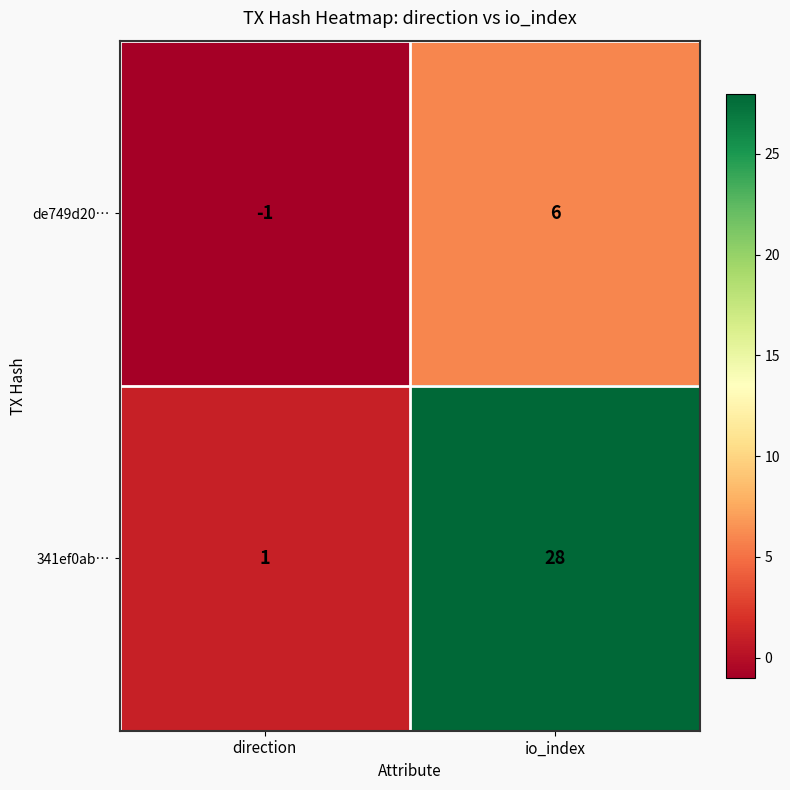

True or false: 341ef0ab… has a value of 28 at io_index.

True